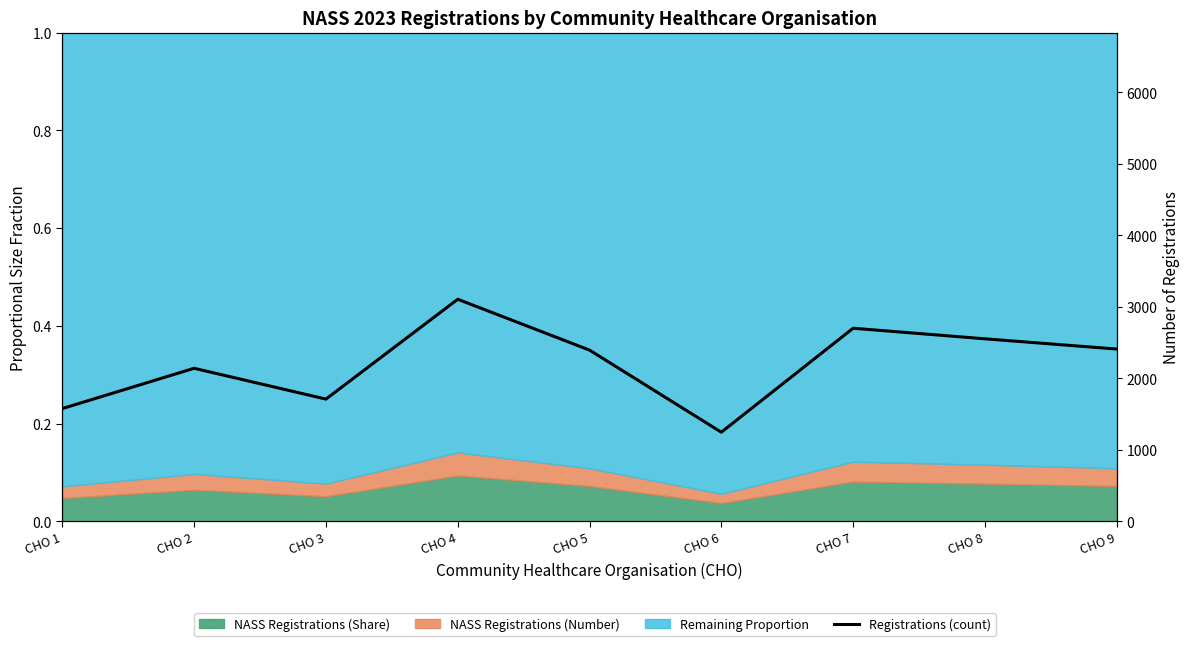

Rank the categories by value from highest to lowest.

CHO 4, CHO 7, CHO 8, CHO 9, CHO 5, CHO 2, CHO 3, CHO 1, CHO 6